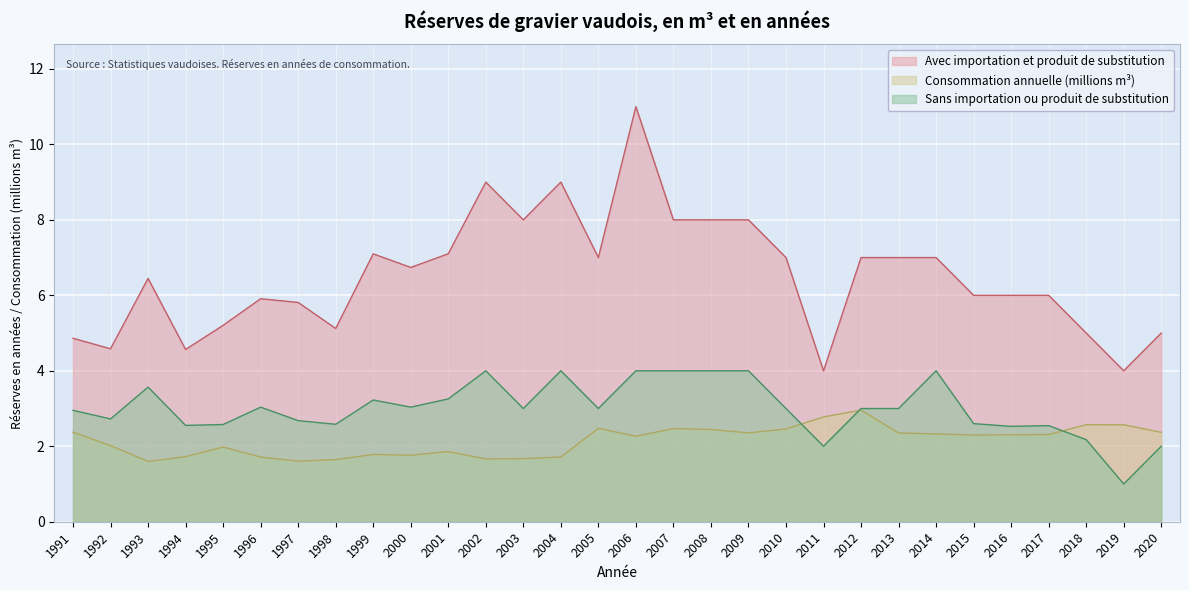

What is the value of the Consommation annuelle en m3 point at the 21st from the left?

2.8